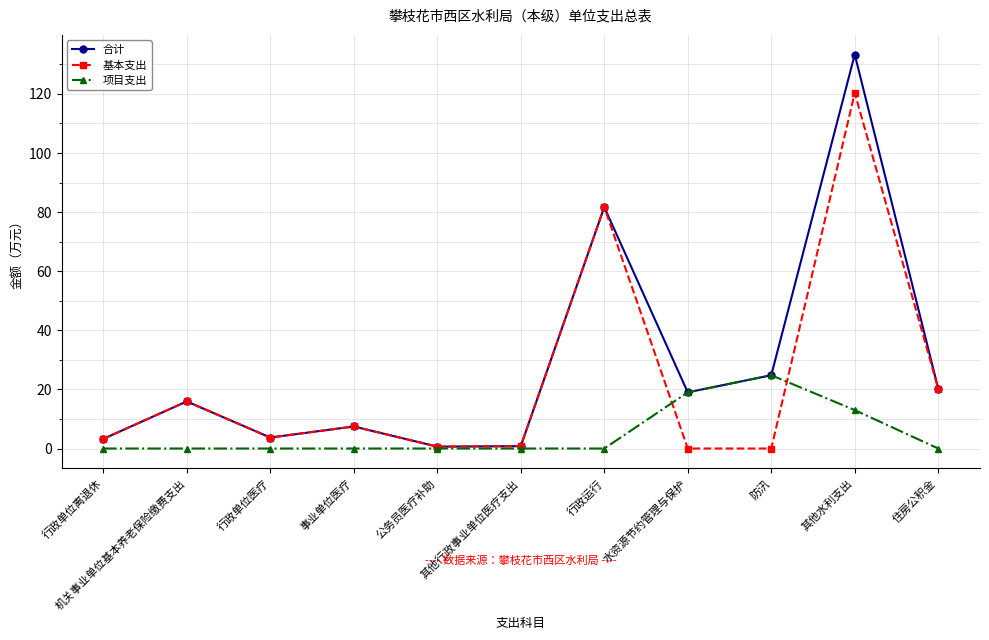

What is the label of the 3rd point from the right?

防汛